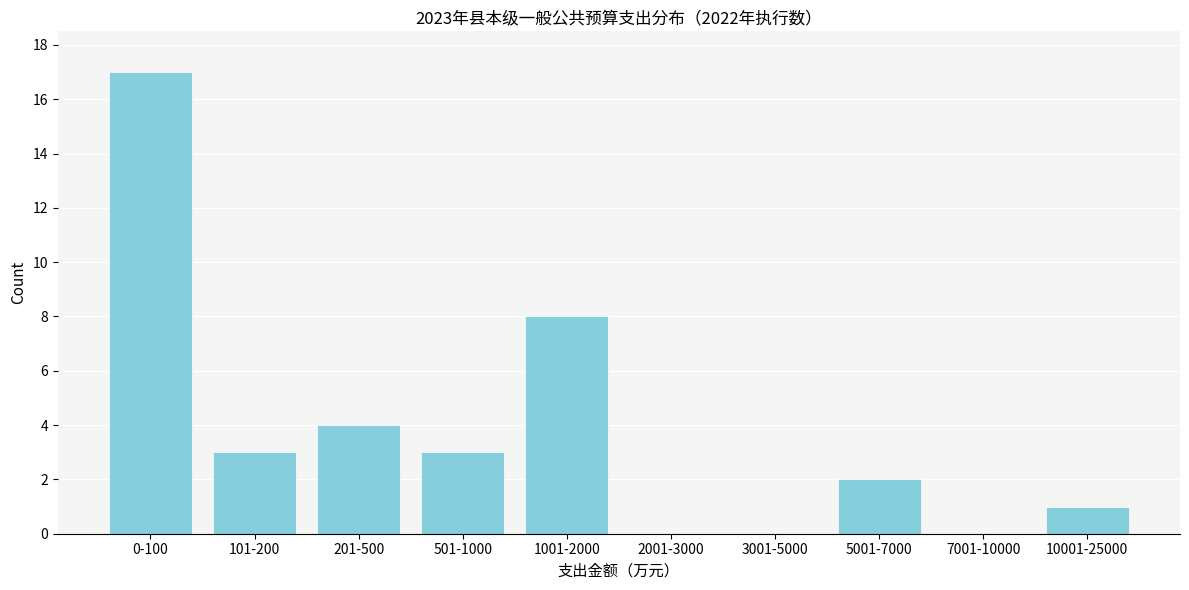

Reading left to right, what are all the values shown in this chart?

0-100=17	101-200=3	201-500=4	501-1000=3	1001-2000=8	2001-3000=0	3001-5000=0	5001-7000=2	7001-10000=0	10001-25000=1